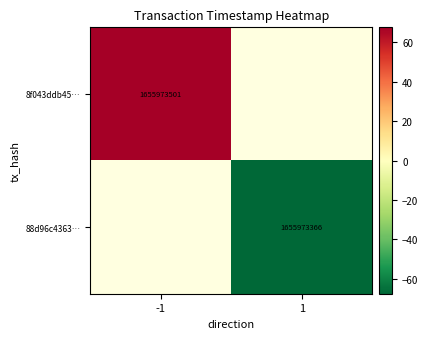

At 1, list the series in order from largest to smallest.

8f043ddb45…, 88d96c4363…